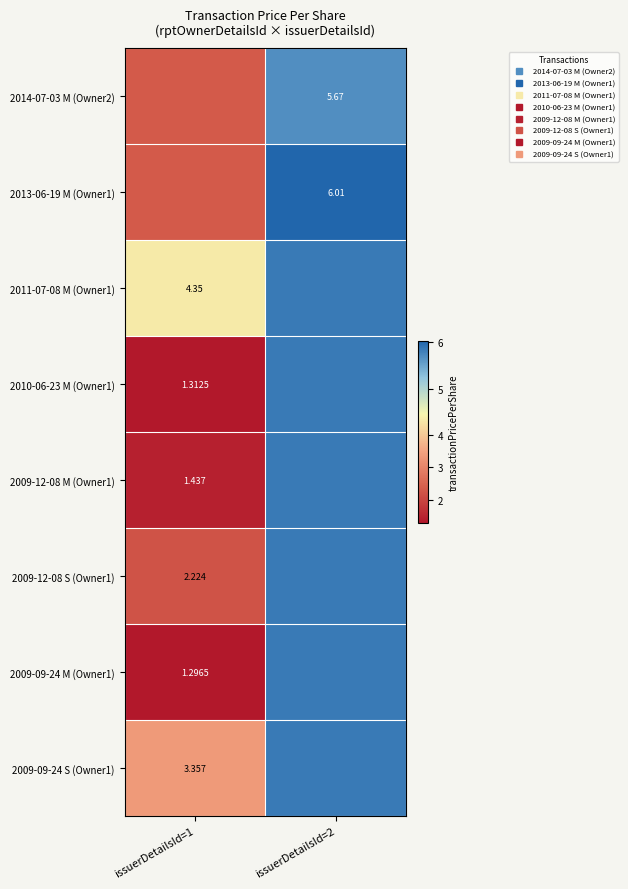

Rank the series by their maximum value, from highest to lowest.

2013-06-19 M (Owner1), 2011-07-08 M (Owner1), 2010-06-23 M (Owner1), 2009-12-08 M (Owner1), 2009-12-08 S (Owner1), 2009-09-24 M (Owner1), 2009-09-24 S (Owner1), 2014-07-03 M (Owner2)